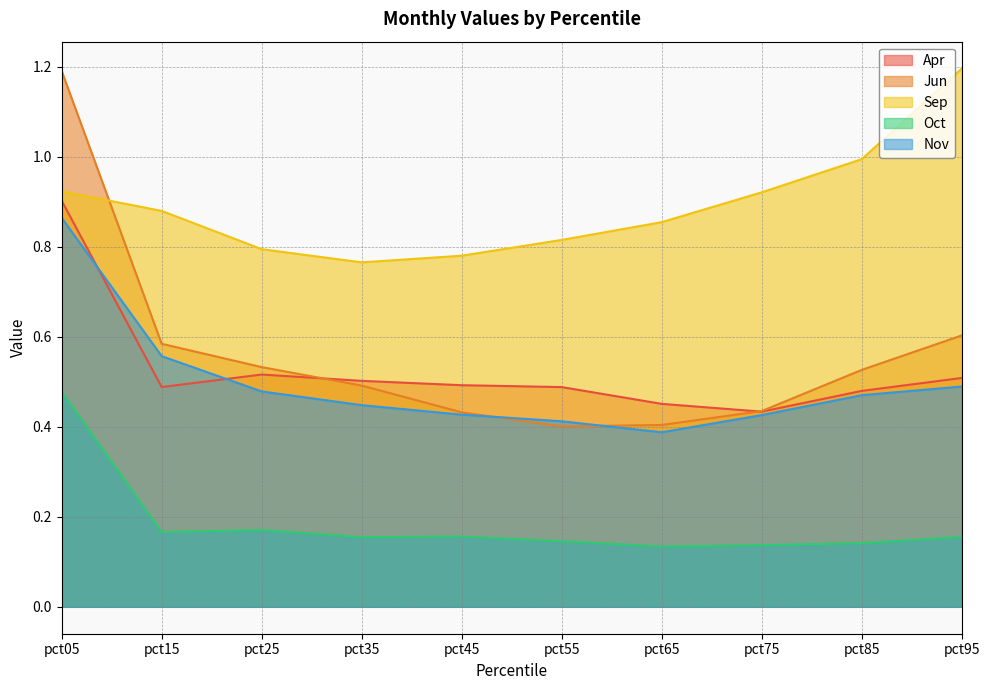

In Sep, how many points are lower than both neighbors (excluding endpoints)?

1